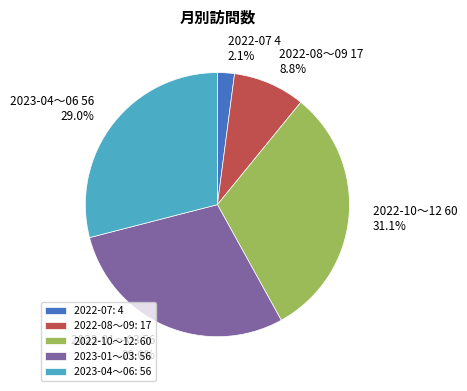

What is the smallest slice in the pie chart?

2022-07